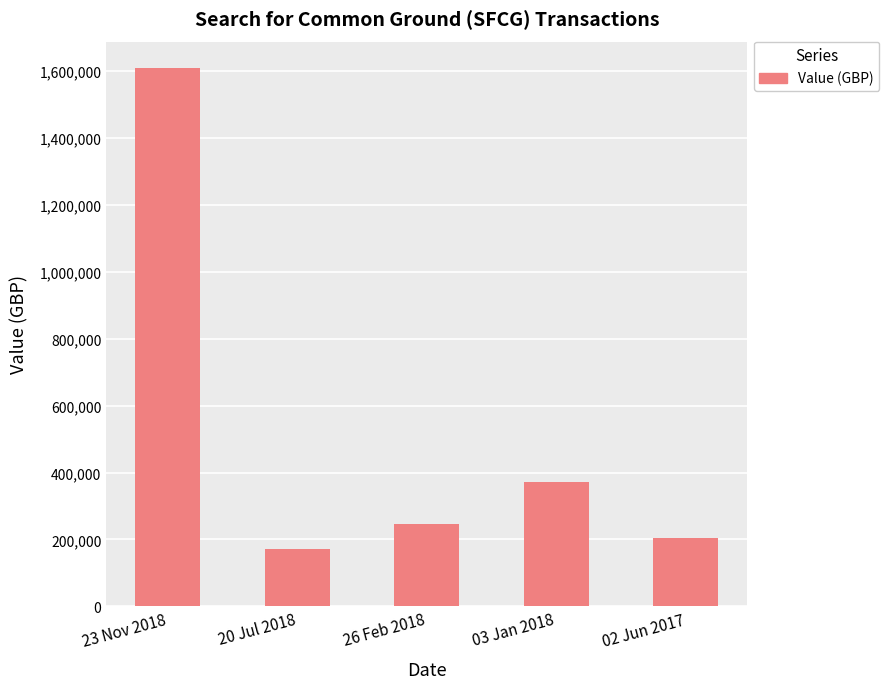

At which label does the data first exceed 246196?

23 Nov 2018